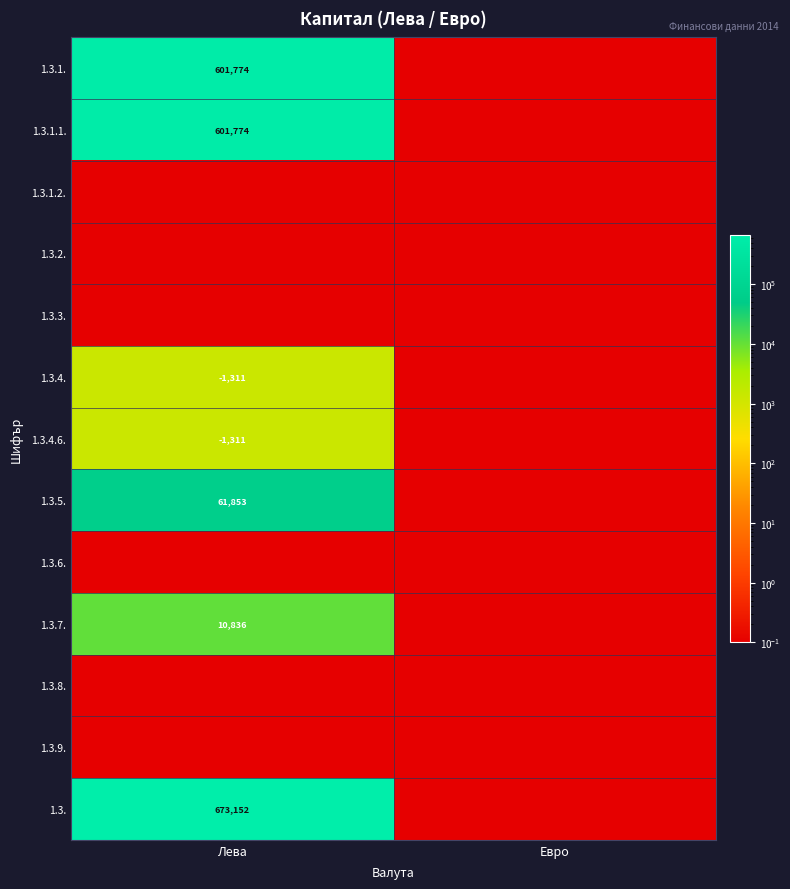

Is it true that 1.3.7. equals 10836.0 at Лева?

True